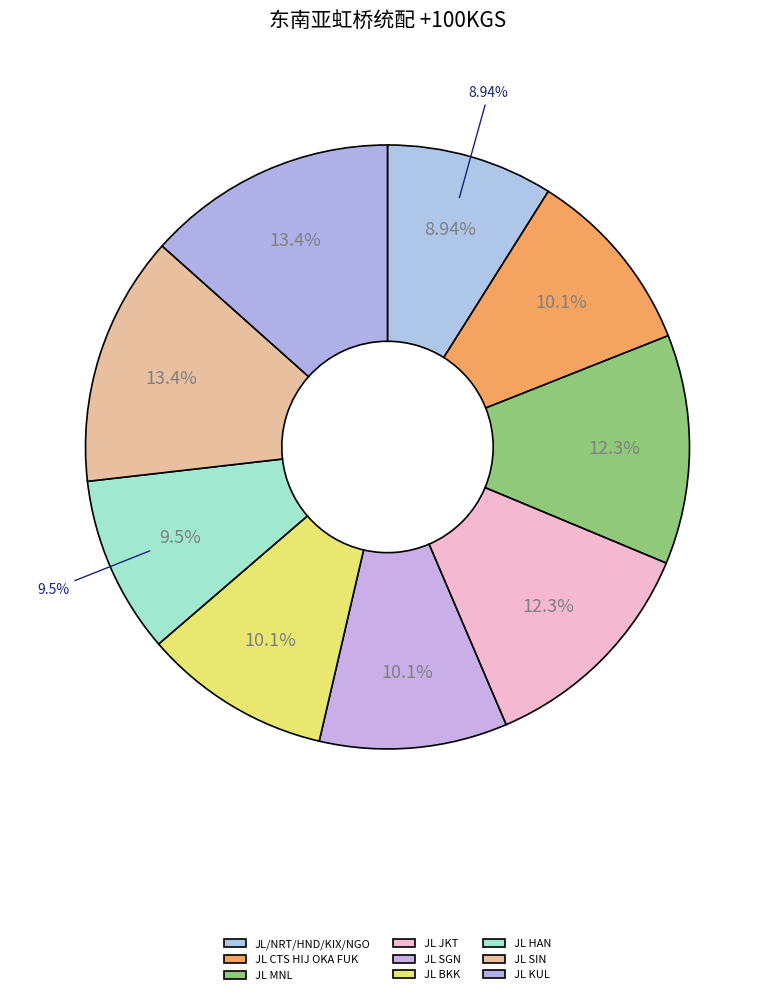

Between JL MNL and JL CTS HIJ OKA FUK, which is larger?

JL MNL